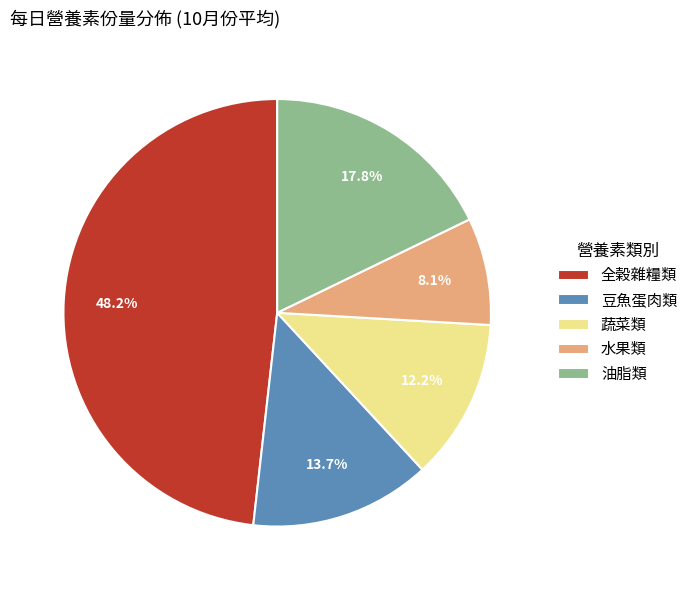

What portion of the pie excludes 水果類?

91.9%